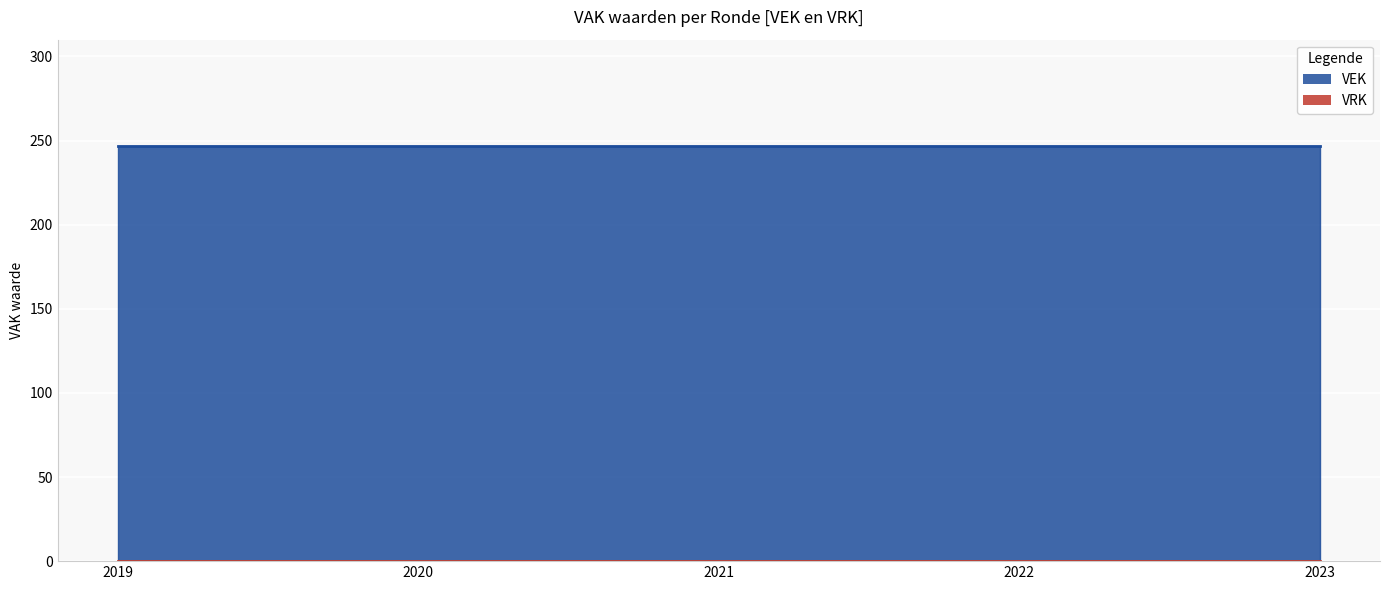

True or false: VEK and VRK cross at least once.

False